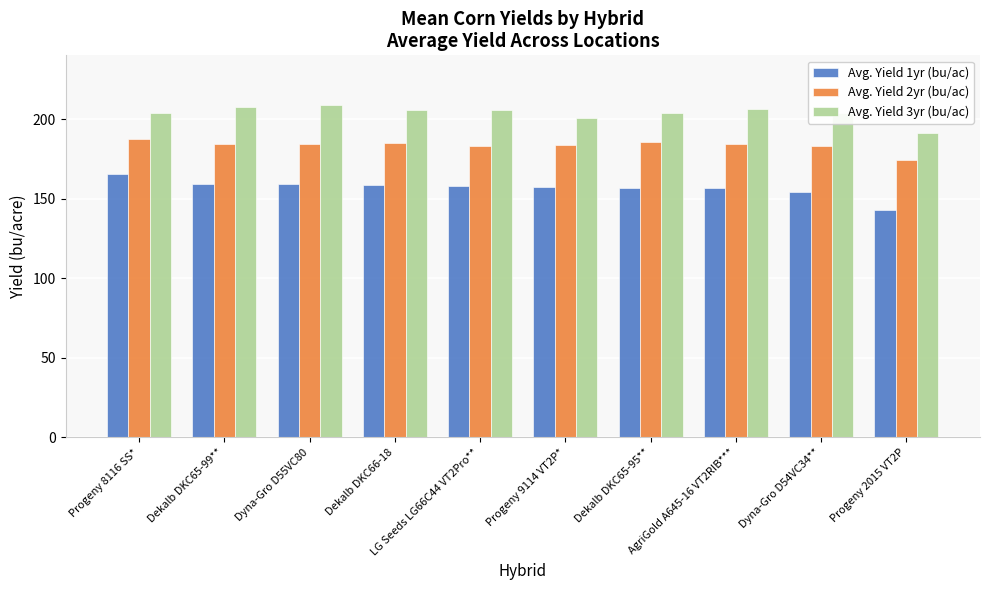

How many data points does each series have?

10